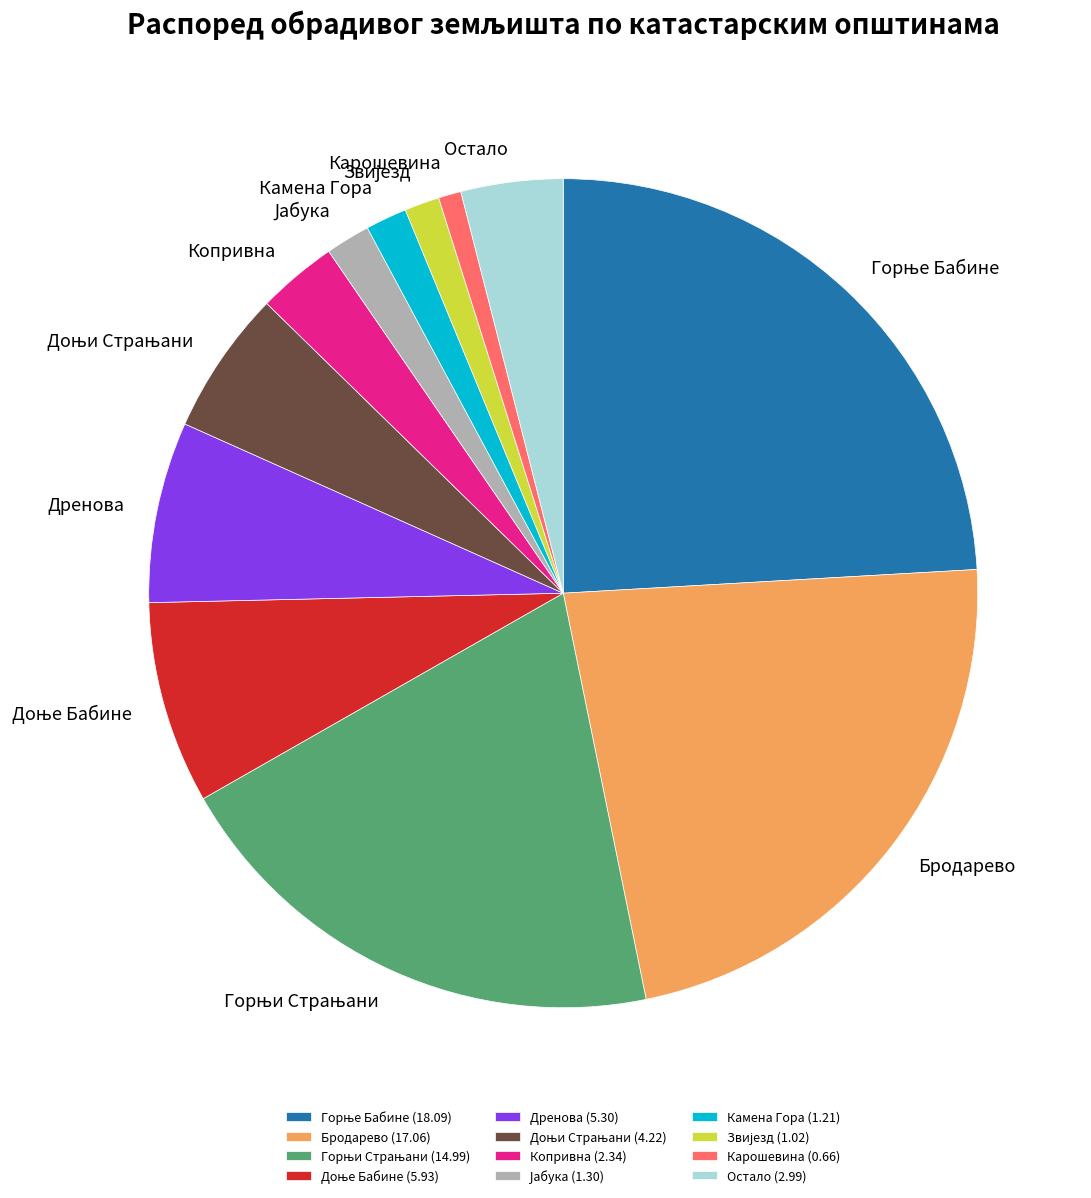

Is it true that Копривна (2.34) is 10% of the pie?

False